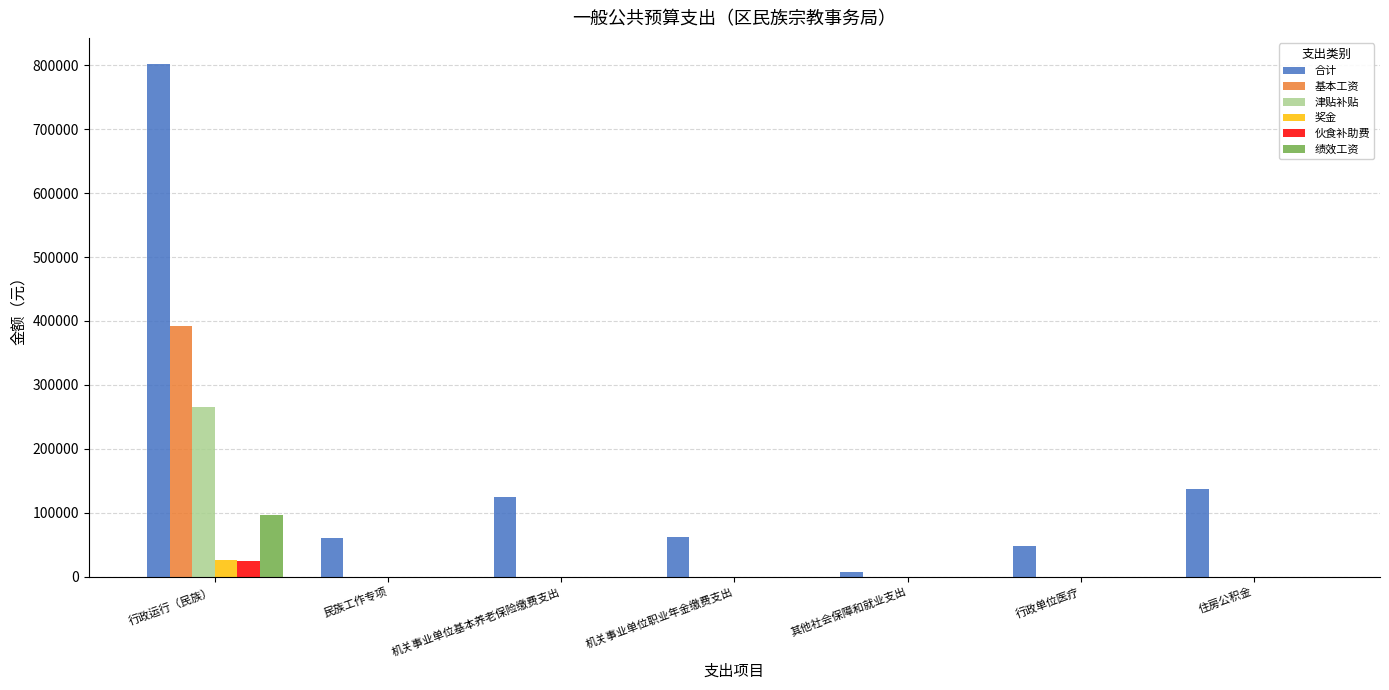

At which category is the sum across all series the highest?

行政运行（民族）